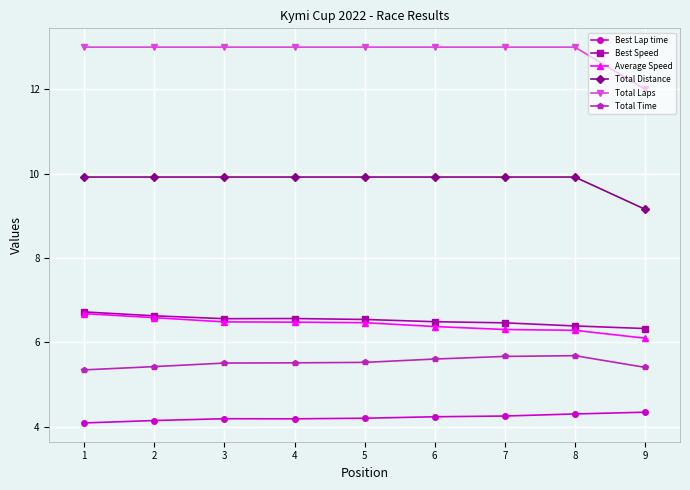

What is the spread (max minus min) of values at 6?

8.8